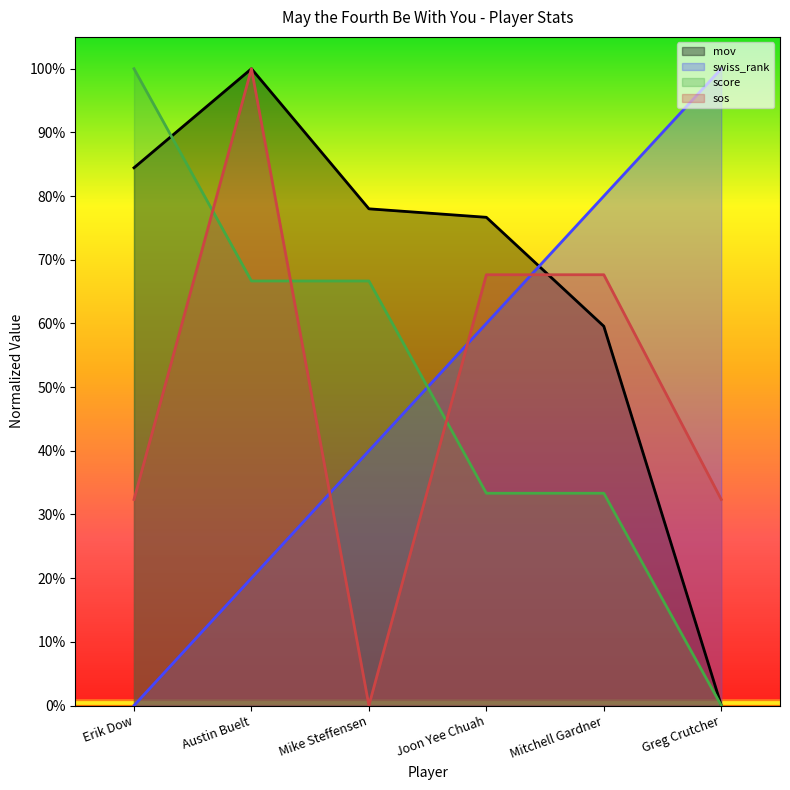

What is the highest value of the mov series?

1.0